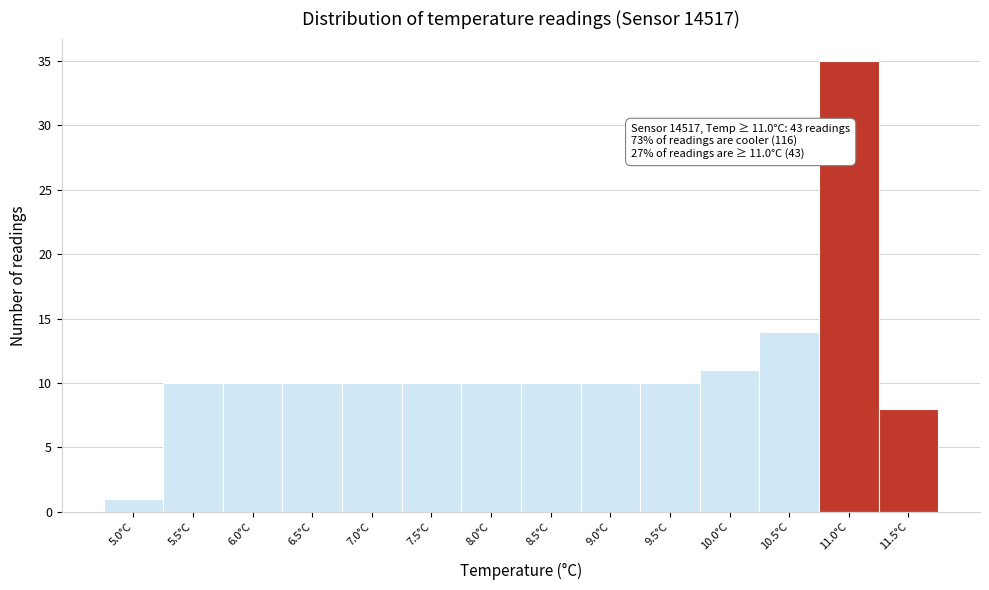

Reading left to right, what are all the values shown in this chart?

5.0°C=1	5.5°C=10	6.0°C=10	6.5°C=10	7.0°C=10	7.5°C=10	8.0°C=10	8.5°C=10	9.0°C=10	9.5°C=10	10.0°C=11	10.5°C=14	11.0°C=35	11.5°C=8